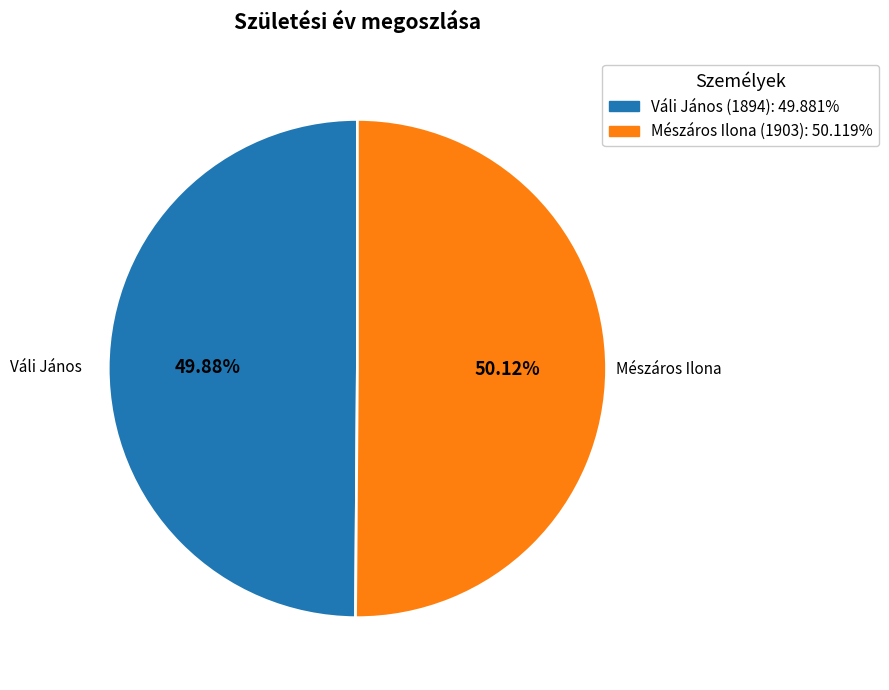

What percentage is the Váli János (1894) slice, to the nearest percent?

50%